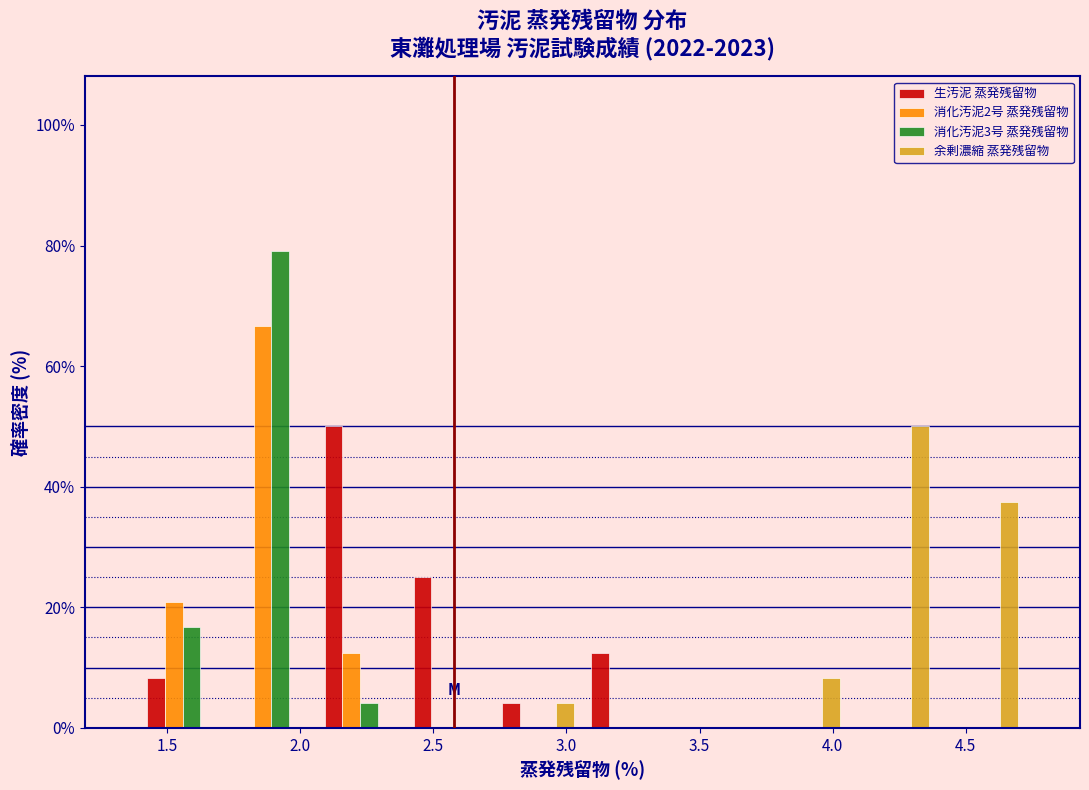

Reading left to right, list every range on the x-axis with the height of the bar of each series over it. Neither the bar edges nor the heights are printed on the chart, so give them approximately, as read against the axes.

1.40 to 1.70: 生汚泥 蒸発残留物=8	消化汚泥2号 蒸発残留物=20	消化汚泥3号 蒸発残留物=16	余剰濃縮 蒸発残留物=0
1.70 to 2.05: 生汚泥 蒸発残留物=0	消化汚泥2号 蒸発残留物=66	消化汚泥3号 蒸発残留物=80	余剰濃縮 蒸発残留物=0
2.05 to 2.40: 生汚泥 蒸発残留物=50	消化汚泥2号 蒸発残留物=12	消化汚泥3号 蒸発残留物=4	余剰濃縮 蒸発残留物=0
2.40 to 2.75: 生汚泥 蒸発残留物=26	消化汚泥2号 蒸発残留物=0	消化汚泥3号 蒸発残留物=0	余剰濃縮 蒸発残留物=0
2.75 to 3.05: 生汚泥 蒸発残留物=4	消化汚泥2号 蒸発残留物=0	消化汚泥3号 蒸発残留物=0	余剰濃縮 蒸発残留物=4
3.05 to 3.40: 生汚泥 蒸発残留物=12	消化汚泥2号 蒸発残留物=0	消化汚泥3号 蒸発残留物=0	余剰濃縮 蒸発残留物=0
3.40 to 3.75: 生汚泥 蒸発残留物=0	消化汚泥2号 蒸発残留物=0	消化汚泥3号 蒸発残留物=0	余剰濃縮 蒸発残留物=0
3.75 to 4.05: 生汚泥 蒸発残留物=0	消化汚泥2号 蒸発残留物=0	消化汚泥3号 蒸発残留物=0	余剰濃縮 蒸発残留物=8
4.05 to 4.40: 生汚泥 蒸発残留物=0	消化汚泥2号 蒸発残留物=0	消化汚泥3号 蒸発残留物=0	余剰濃縮 蒸発残留物=50
4.40 to 4.75: 生汚泥 蒸発残留物=0	消化汚泥2号 蒸発残留物=0	消化汚泥3号 蒸発残留物=0	余剰濃縮 蒸発残留物=38